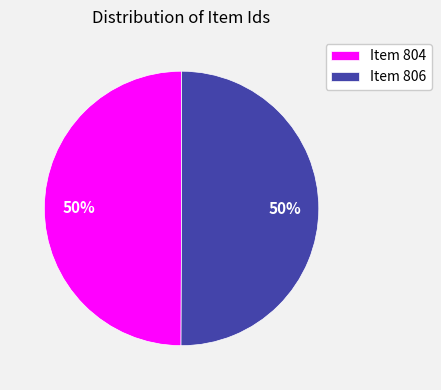

Do Item 804 and Item 806 together represent more than half of the pie?

Yes